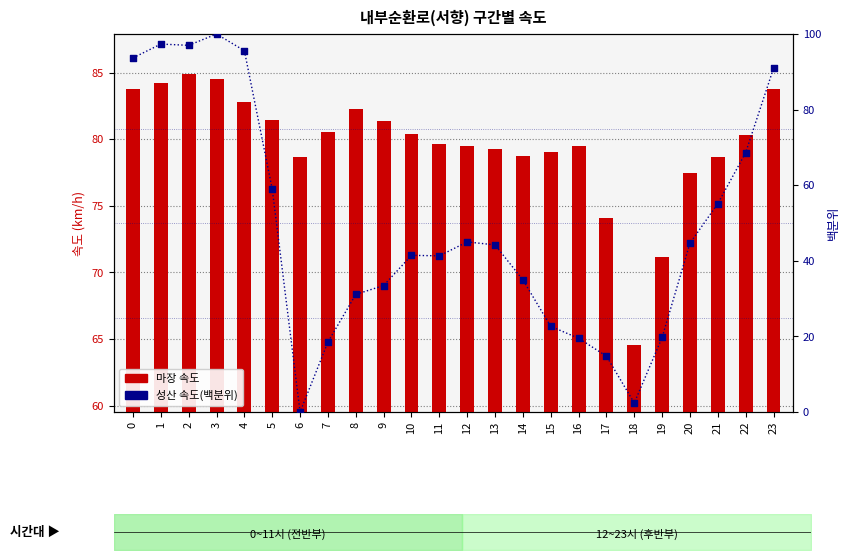

Which series has the largest total across all categories?

마장 속도